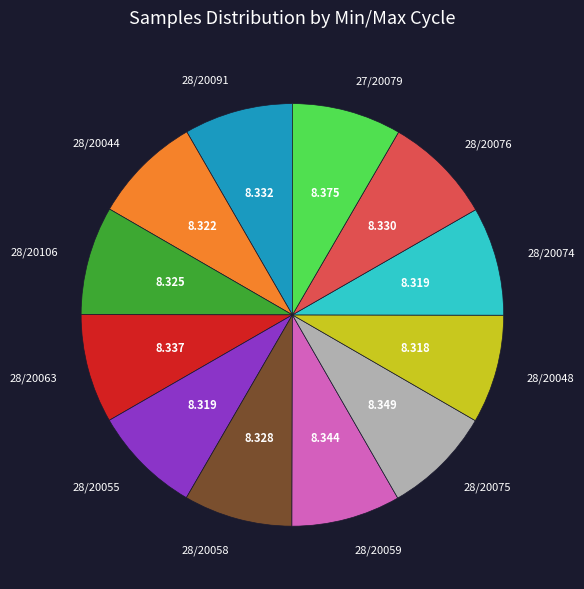

Is there any slice that represents more than half of the pie?

No